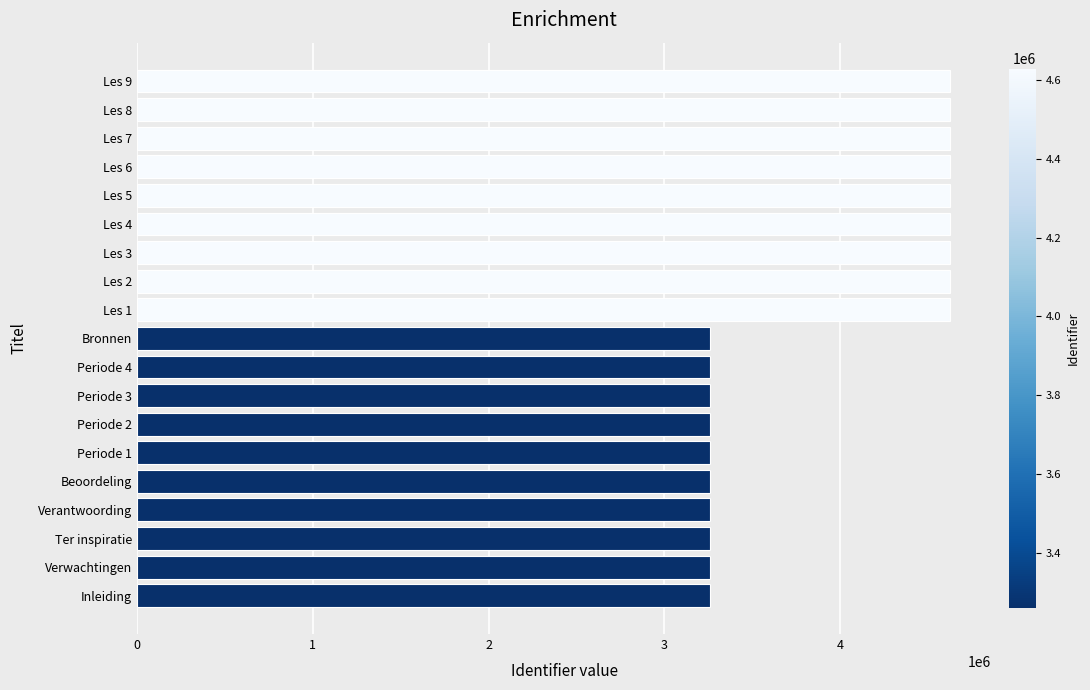

True or false: the data shows 896738 at Verwachtingen.

False